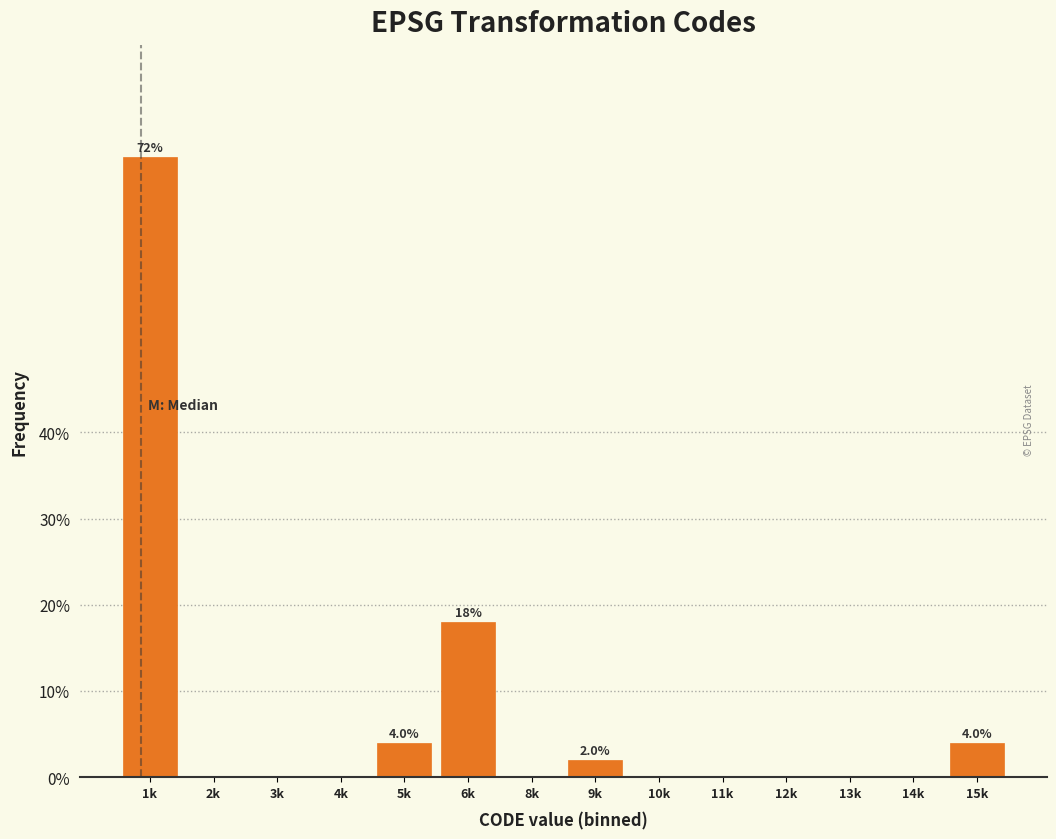

Reading left to right, list all the values displayed in this chart.

1k=72	2k=0	3k=0	4k=0	5k=4	6k=18	8k=0	9k=2	10k=0	11k=0	12k=0	13k=0	14k=0	15k=4